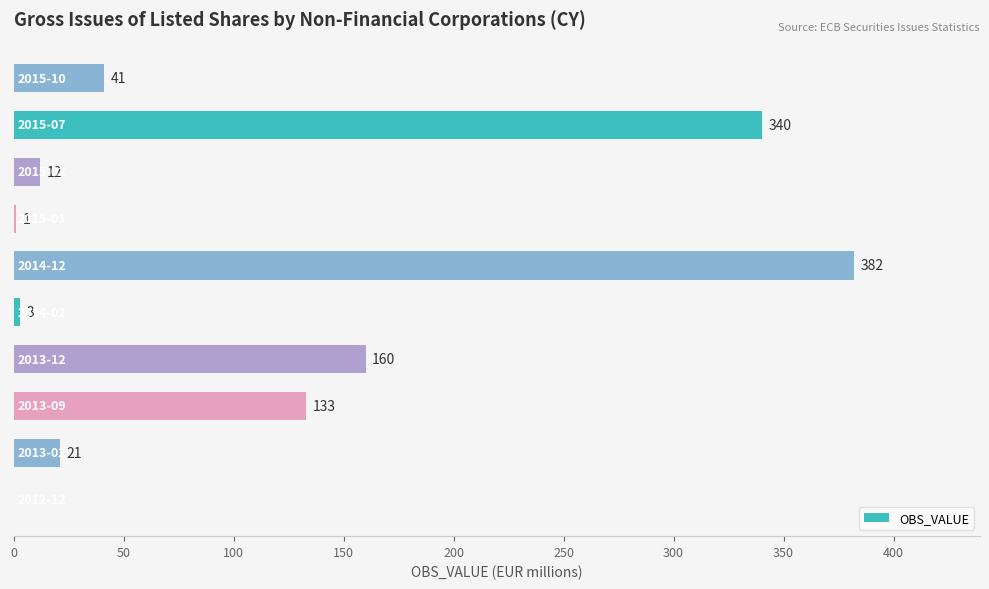

What is the greatest value displayed?

382